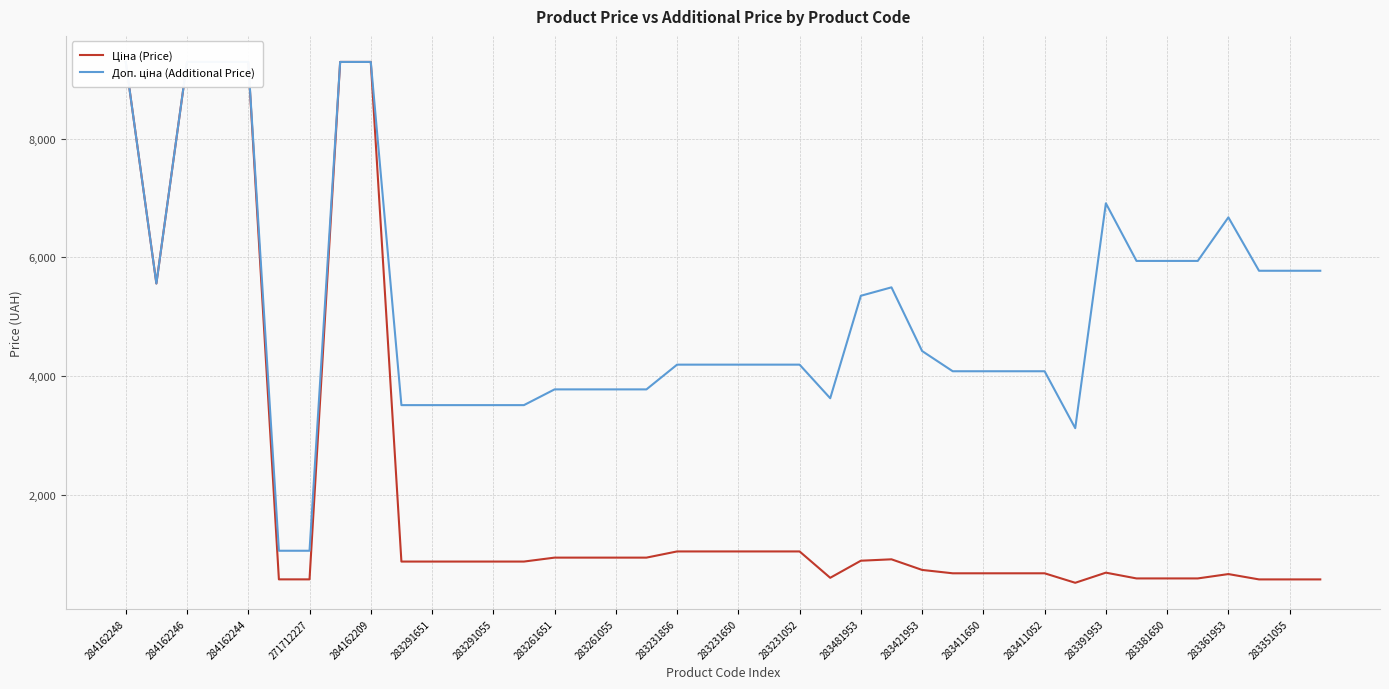

Is it true that Доп. ціна (Additional Price) equals 7180.1 at 283421953?

False